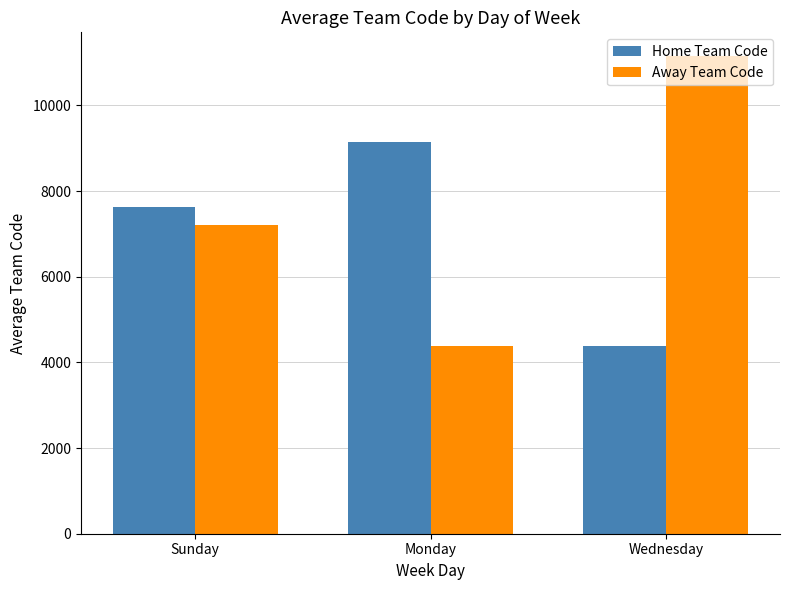

What is the sum of all Away Team Code values?

22752.2